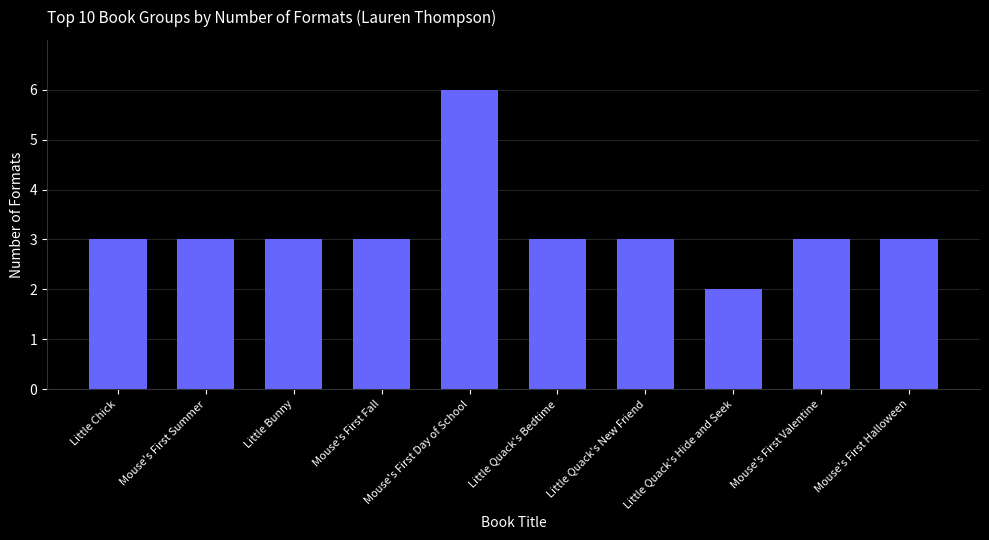

Between Little Quack's Hide and Seek and Mouse's First Summer, which is larger?

Mouse's First Summer